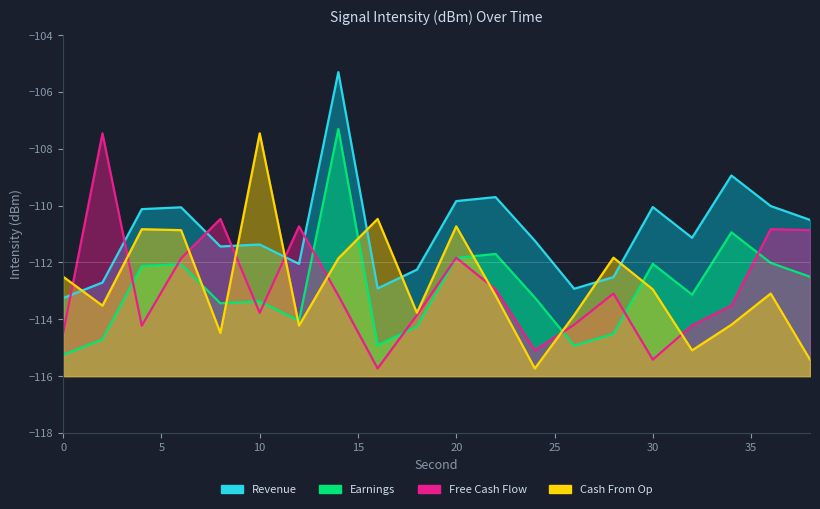

Rank the series by their maximum value, from highest to lowest.

Revenue, Earnings, Free Cash Flow, Cash From Op